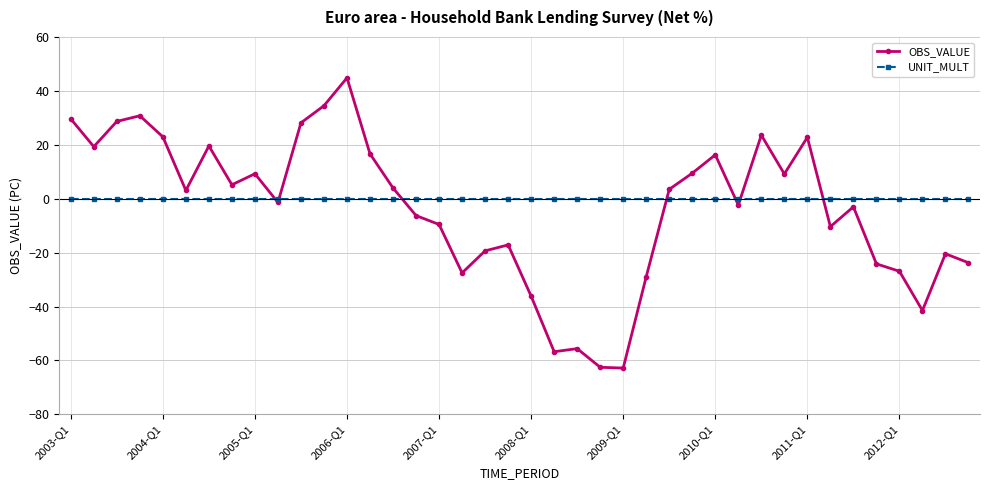

What are all the series names shown in the legend?

OBS_VALUE, UNIT_MULT